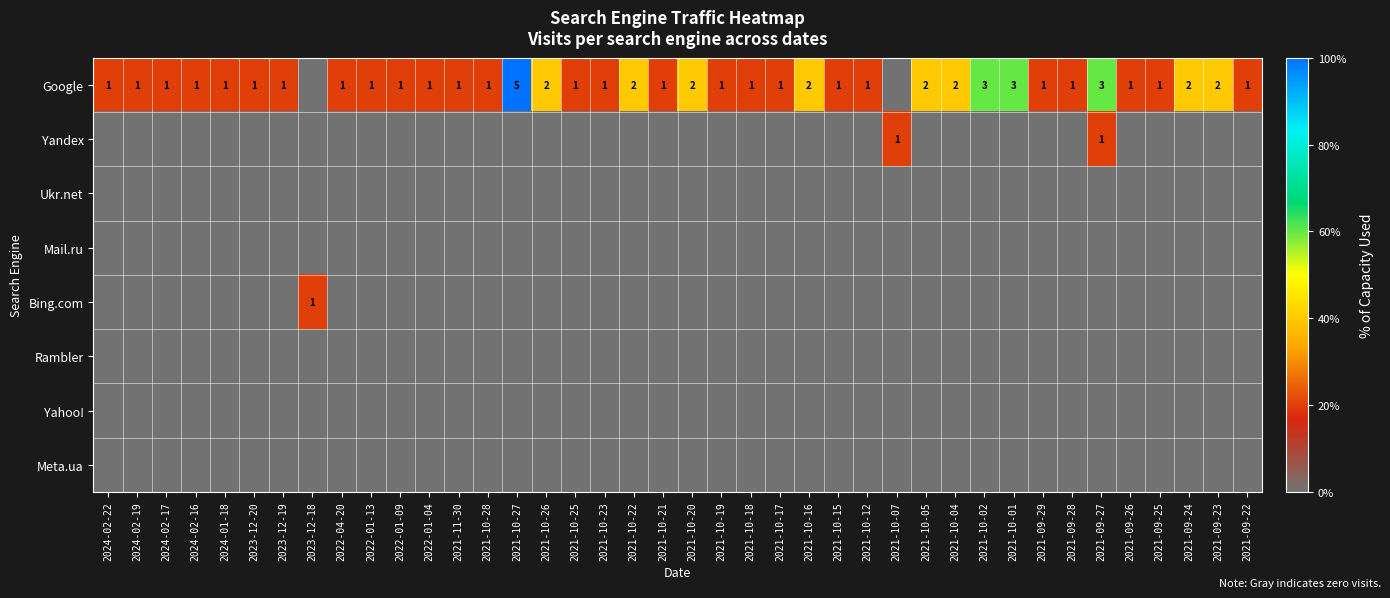

The Google series shows 1 at 2021-09-22. True or false?

True